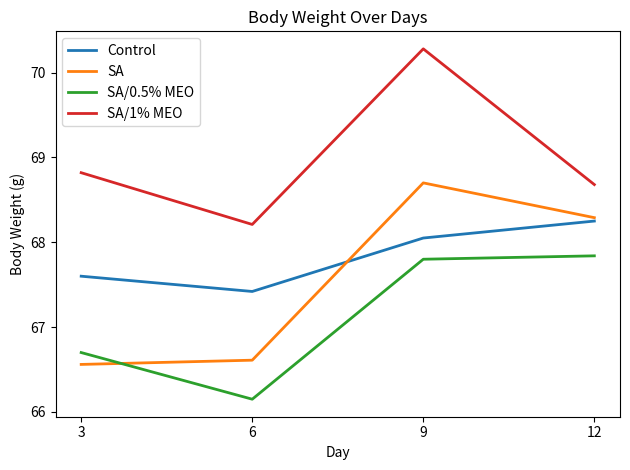

At which category is the sum across all series the highest?

9